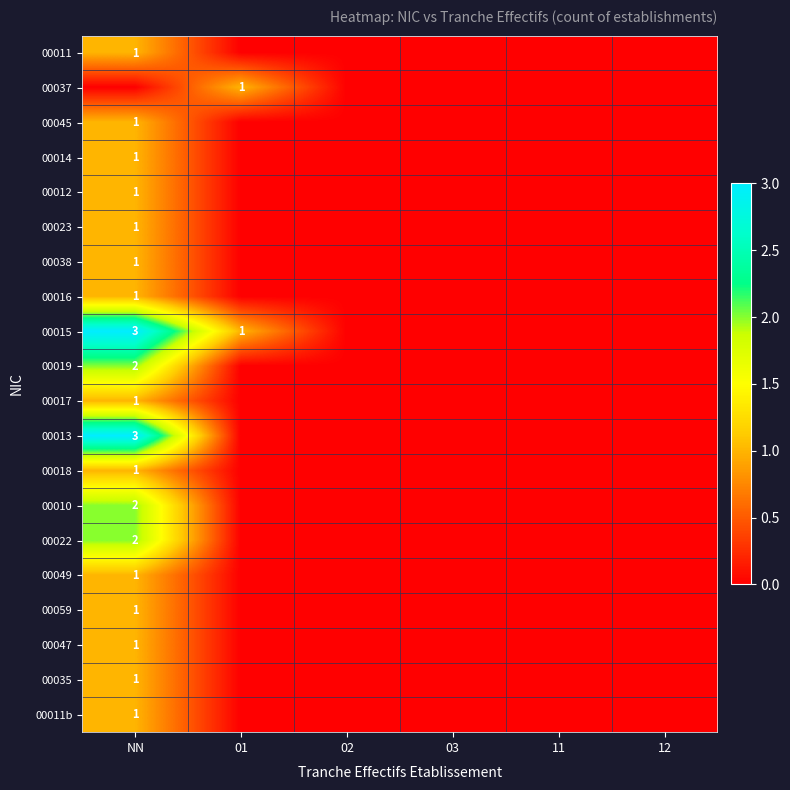

True or false: 00022 has a value of 1 at NN.

False